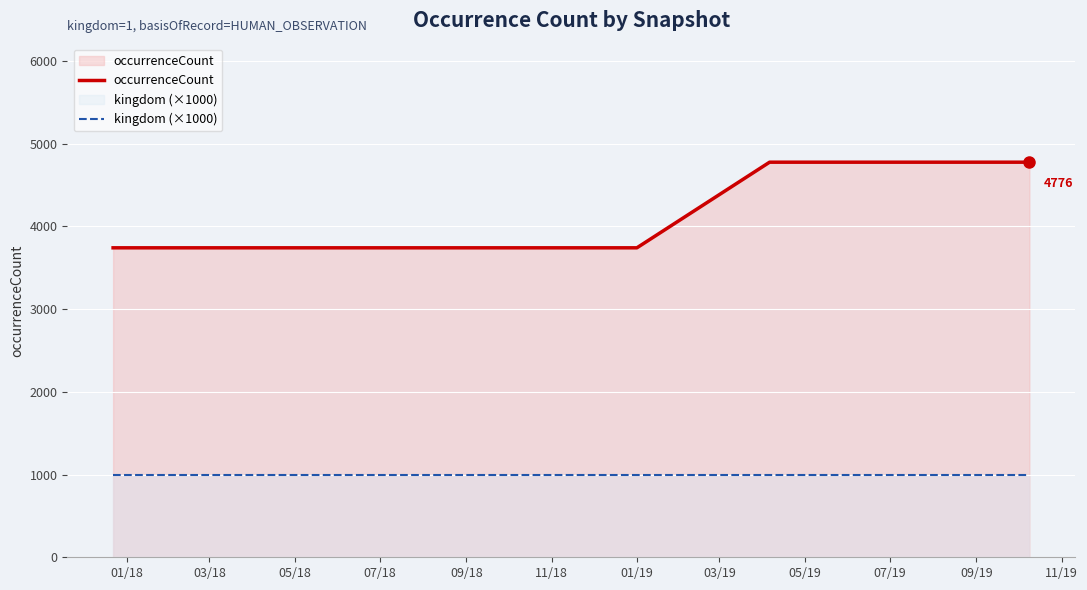

True or false: kingdom (×1000) and occurrenceCount intersect in this chart.

False